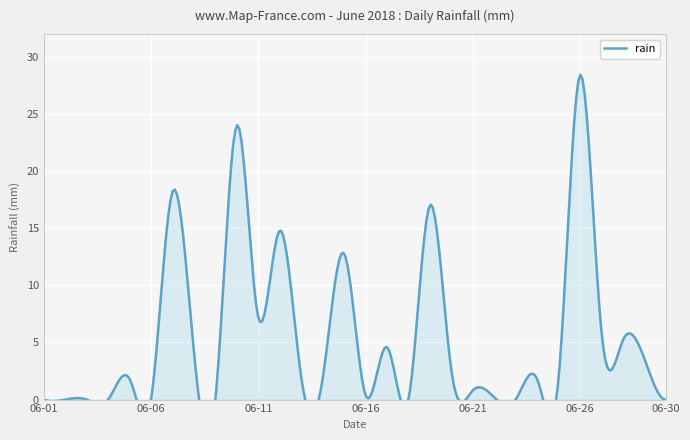

What is the difference between the second highest and second lowest values?

24.0